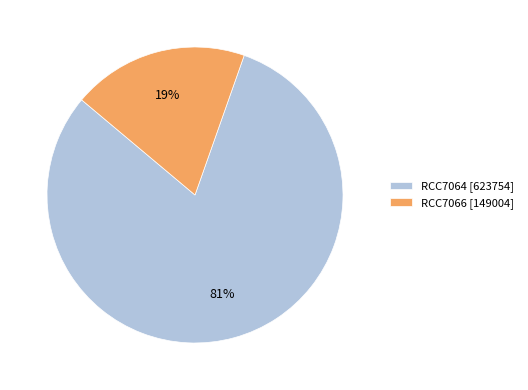

To the nearest percent, what is the average slice percentage?

50%